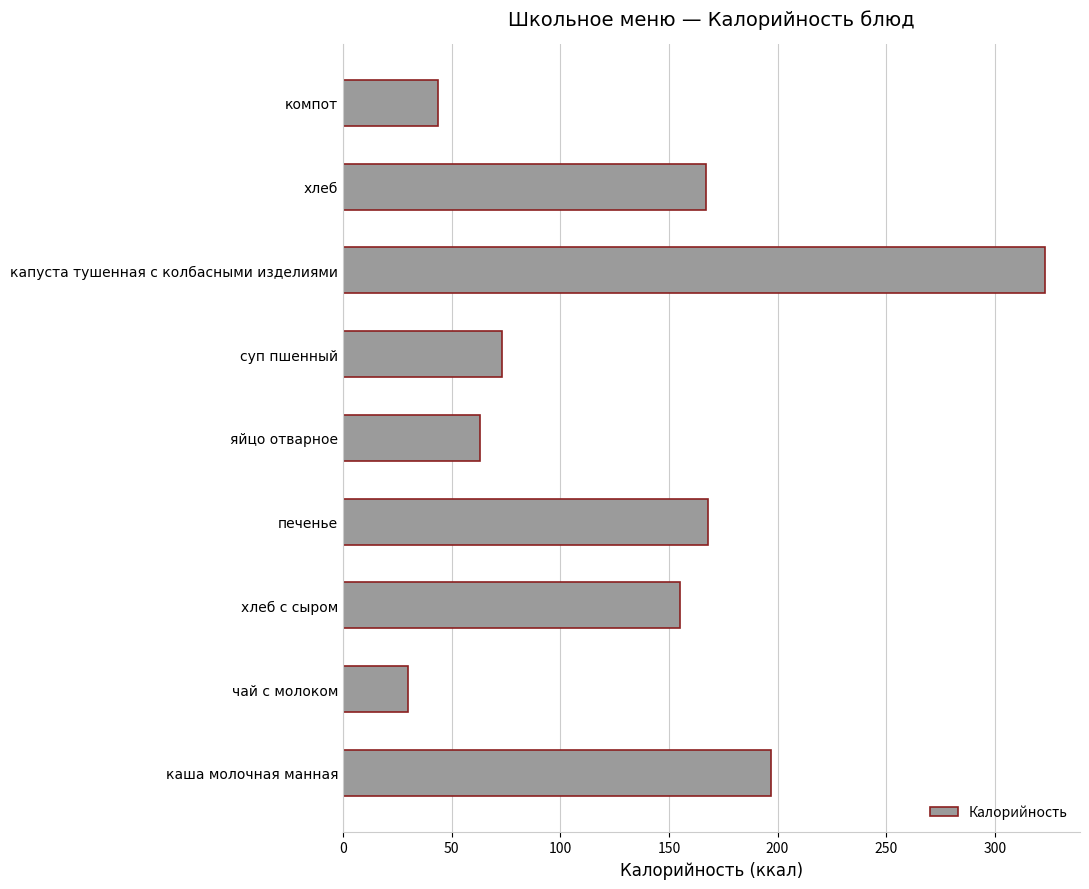

True or false: the data shows 167 at хлеб.

True